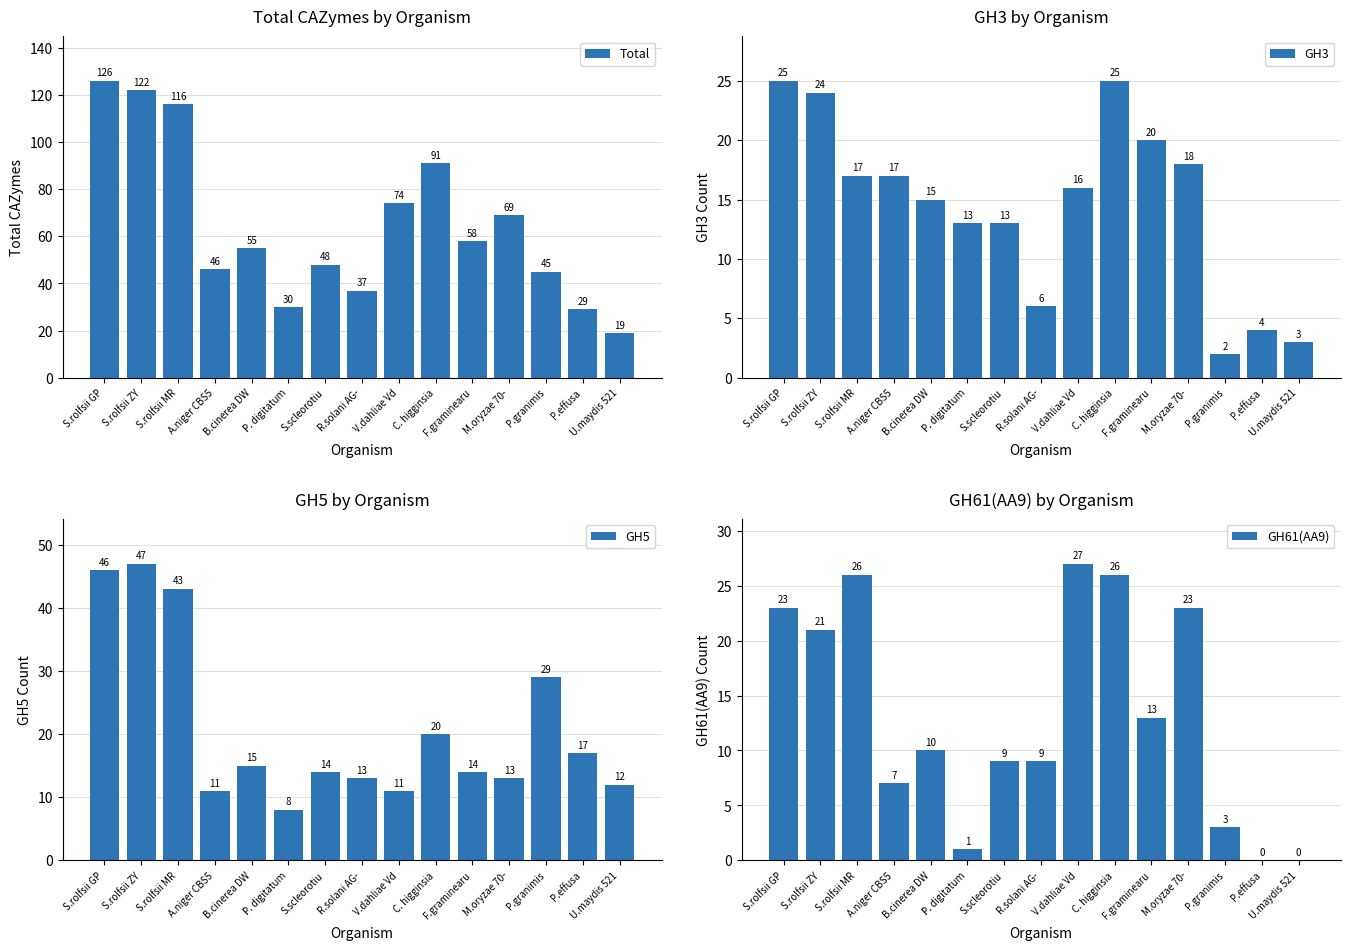

Does the chart contain any negative values?

No